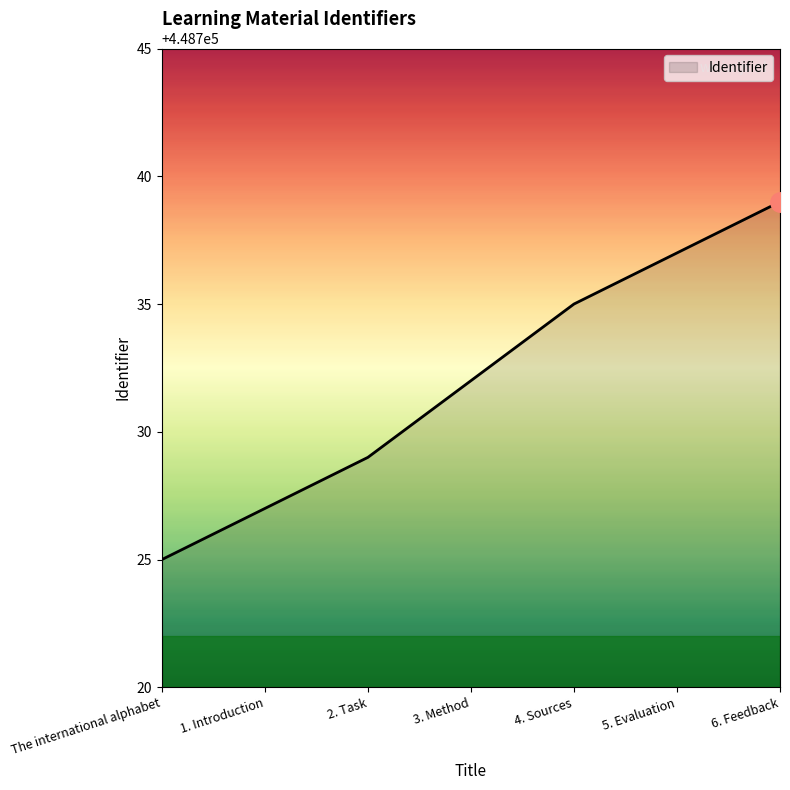

What is the change in value from The international alphabet to 3. Method?

+7